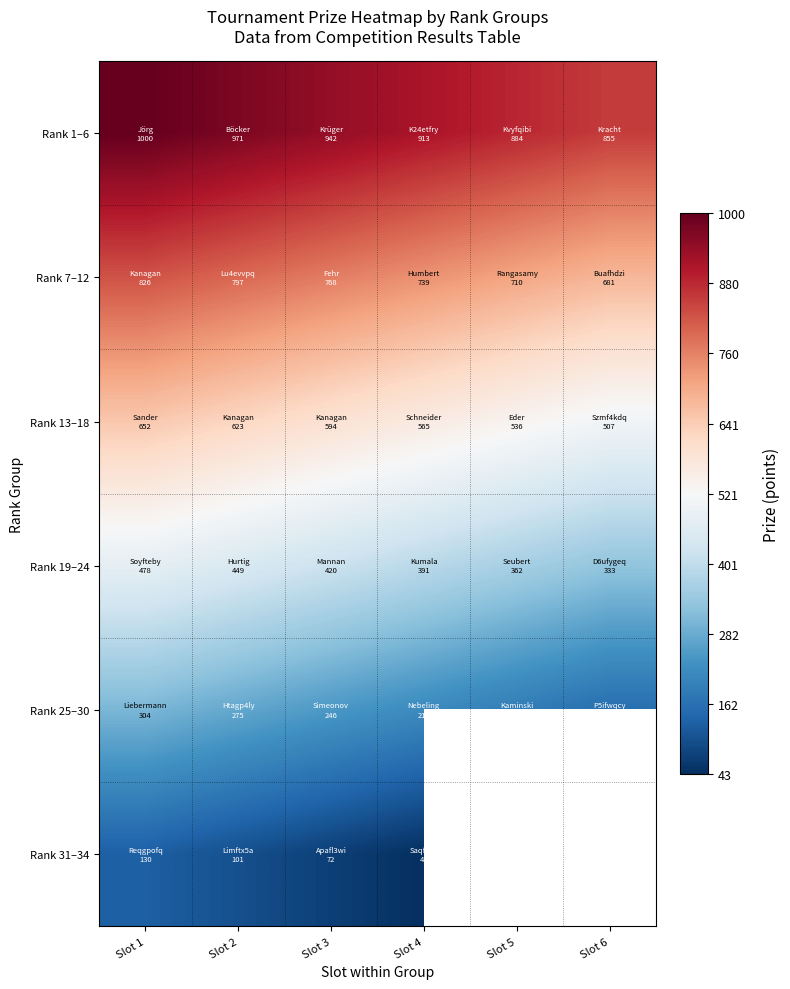

Rank the series at Slot 4 from lowest to highest value.

Rank 31–34, Rank 25–30, Rank 19–24, Rank 13–18, Rank 7–12, Rank 1–6